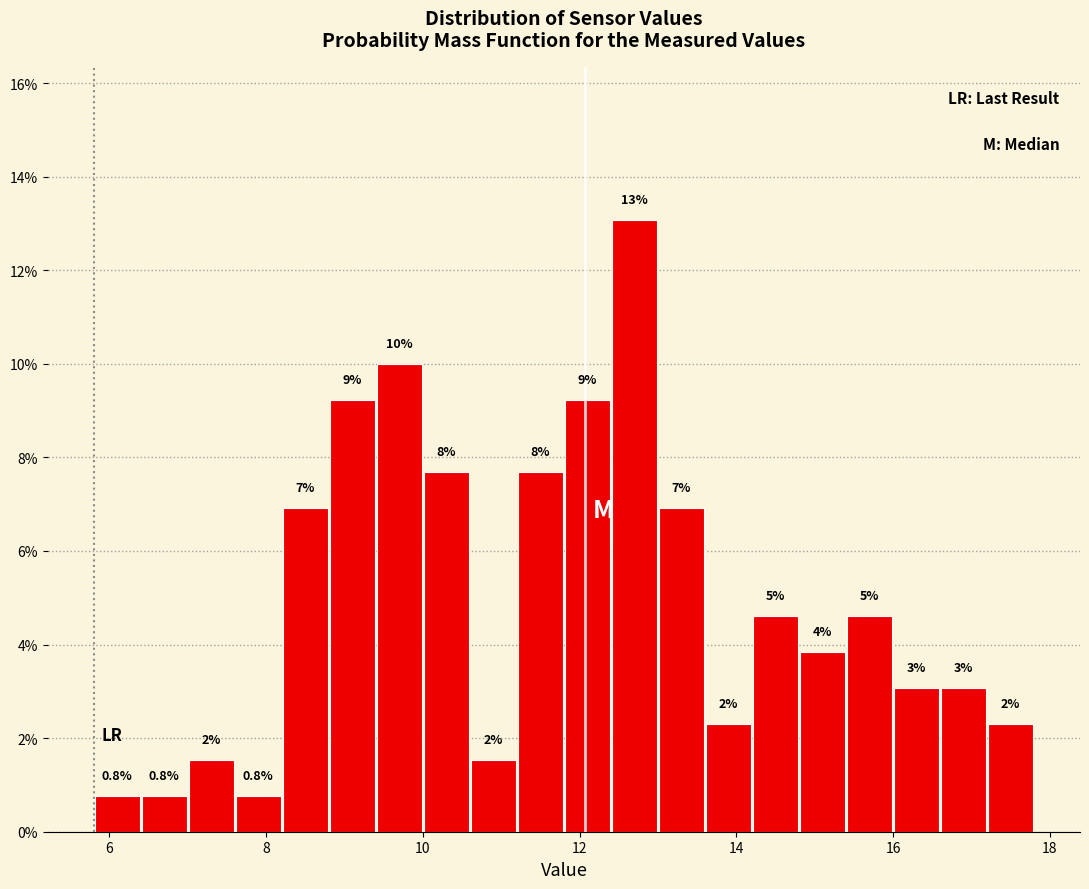

Read against the x-axis, roughly where is the centre of the tallest bar?

12.8